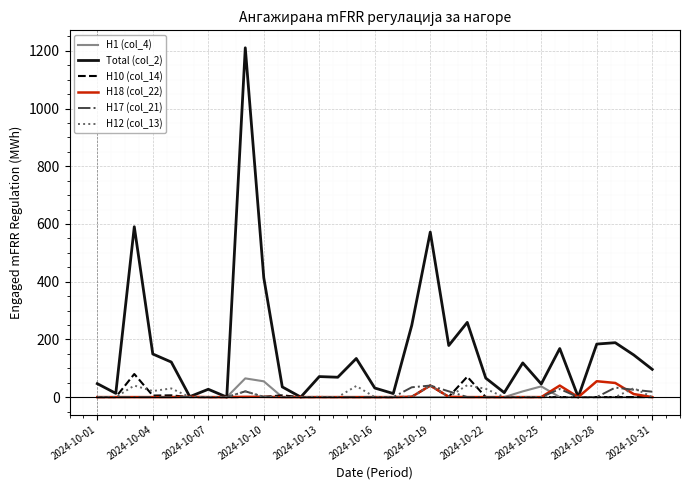

Which series has the widest spread of values?

Total (col_2)